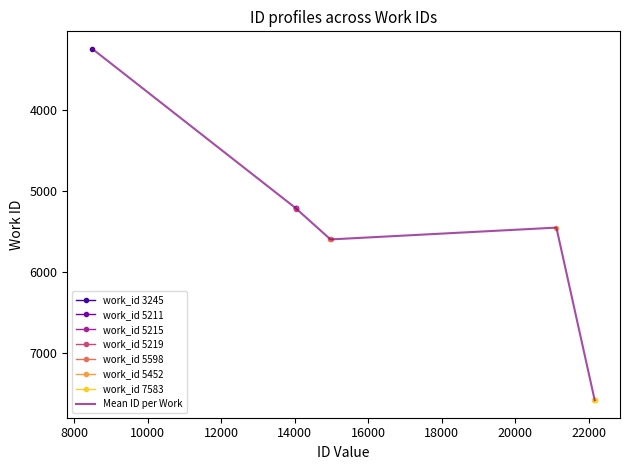

What is the highest value of the Mean ID per Work series?

7583